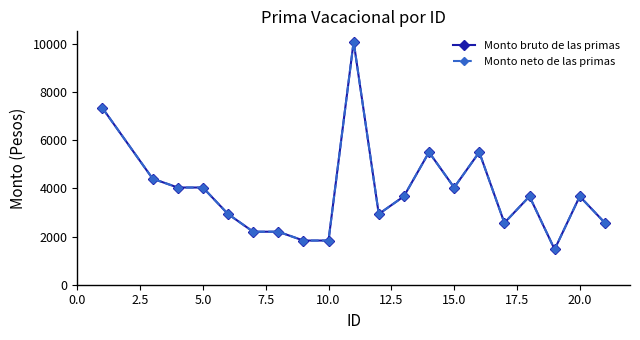

Does the chart have visible grid lines?

No